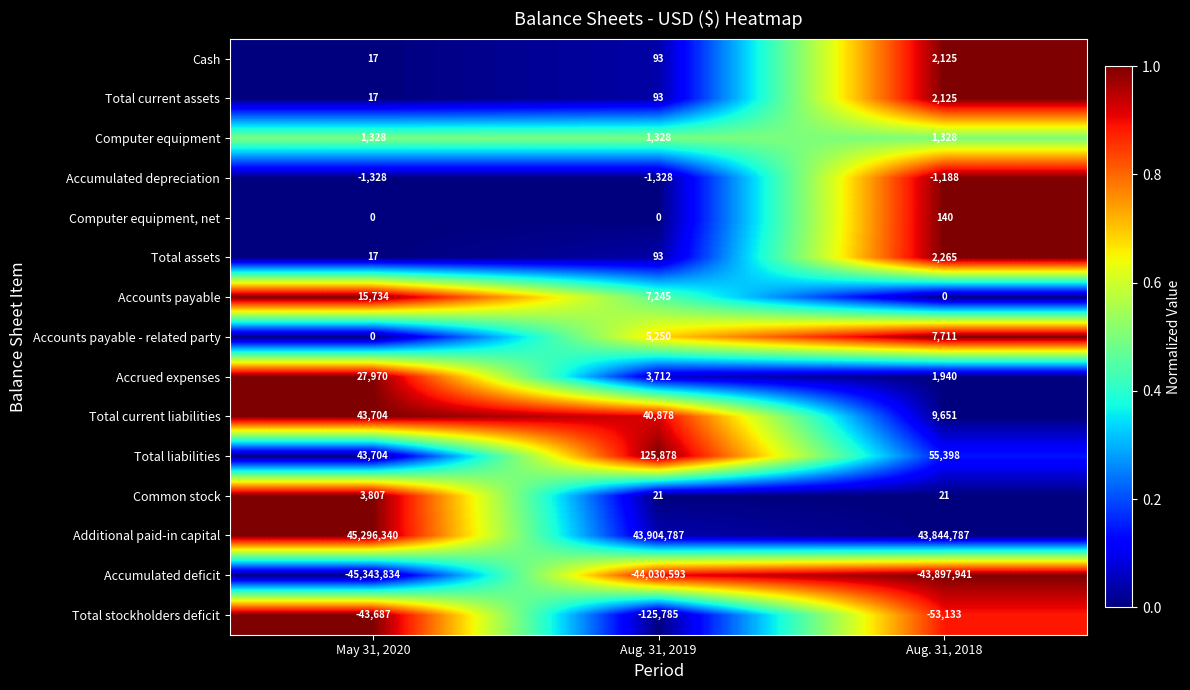

What is the total value across all series at Aug. 31, 2019?

-68328